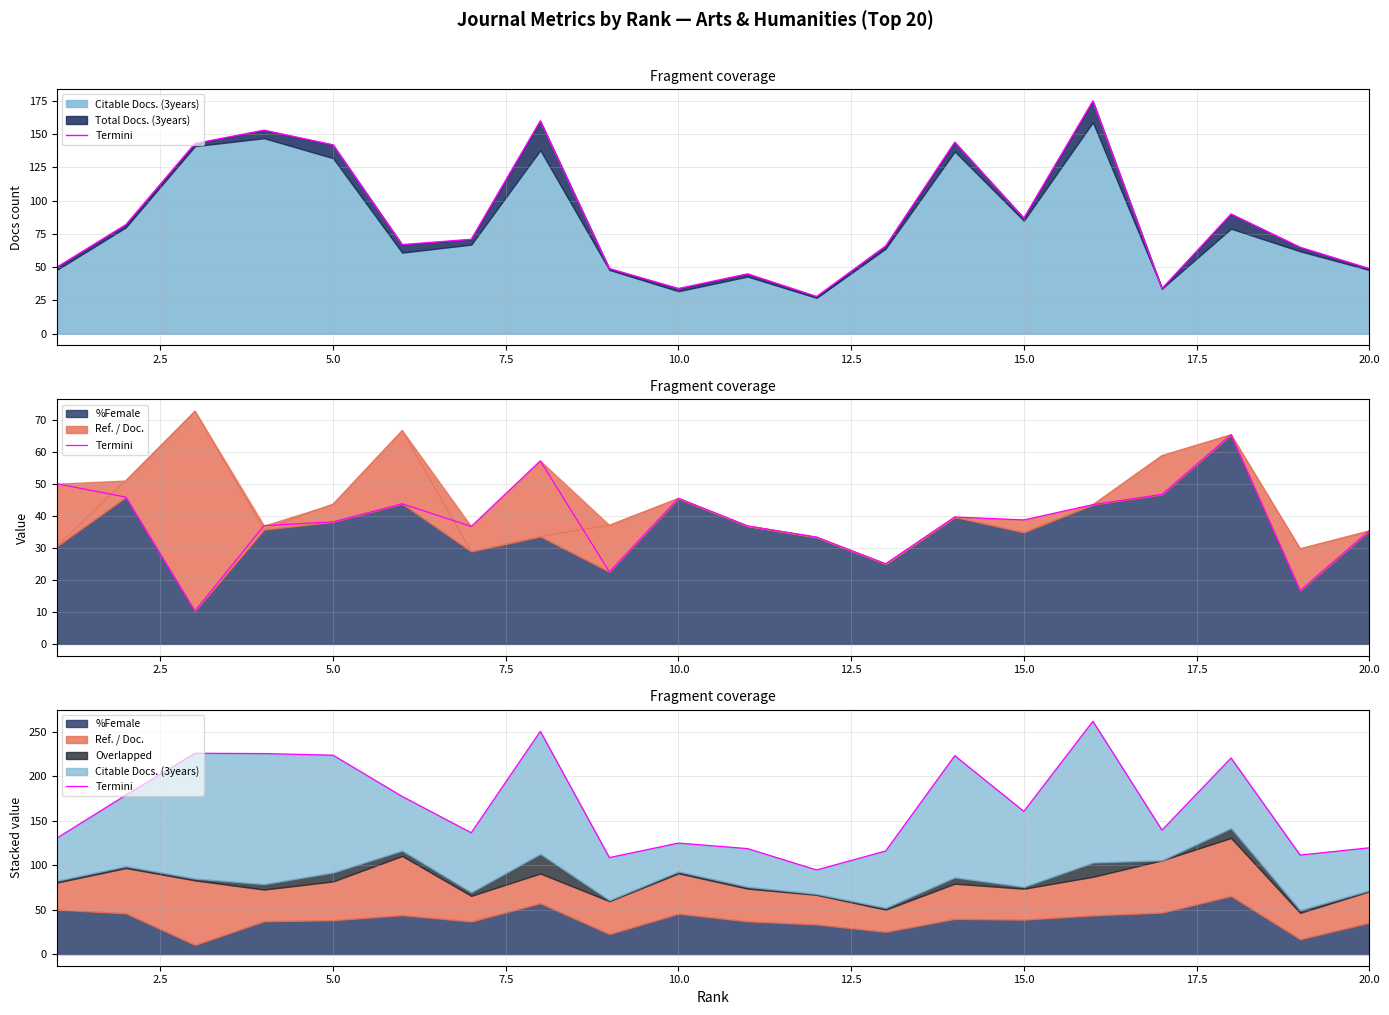

Does the chart display data point markers on the line(s)?

No